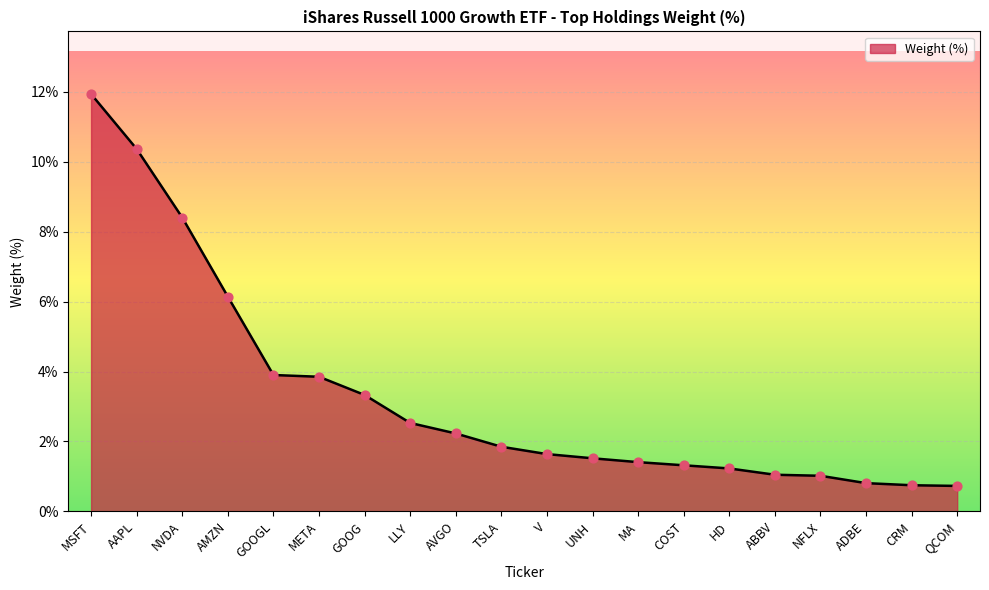

What is the ratio of the value at ABBV to the value at COST?

0.8